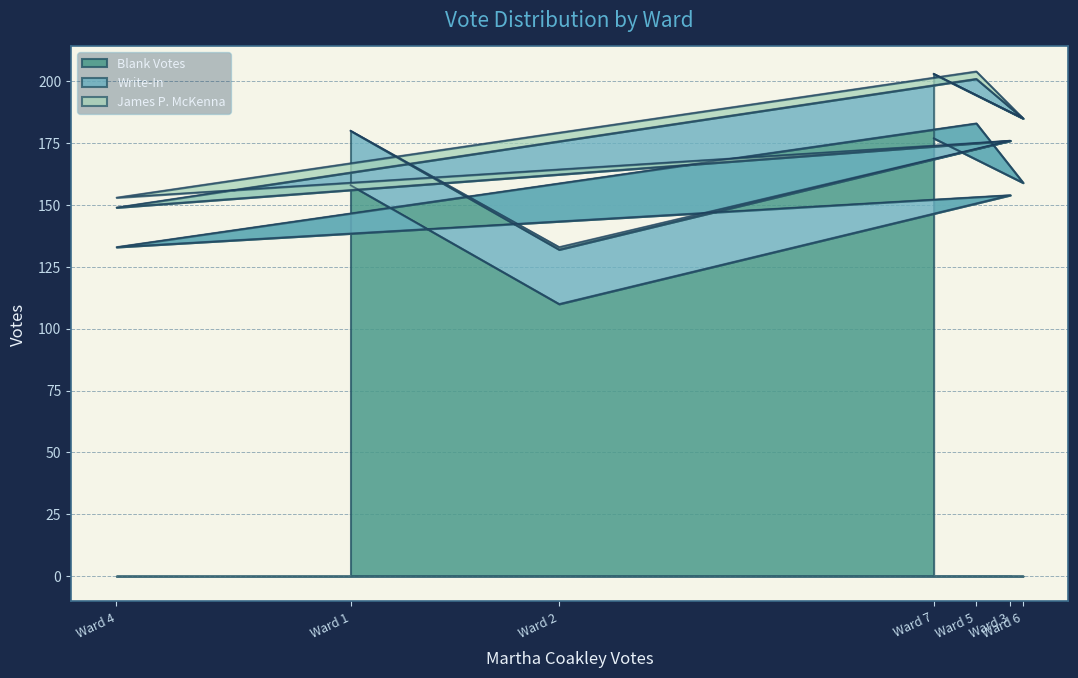

Which series has the widest spread of values?

Blank Votes